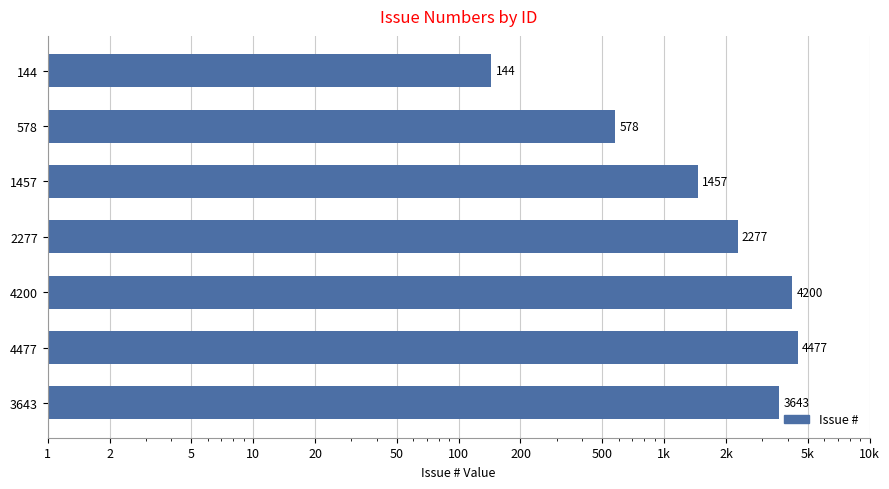

What is the sum of all values?

16776